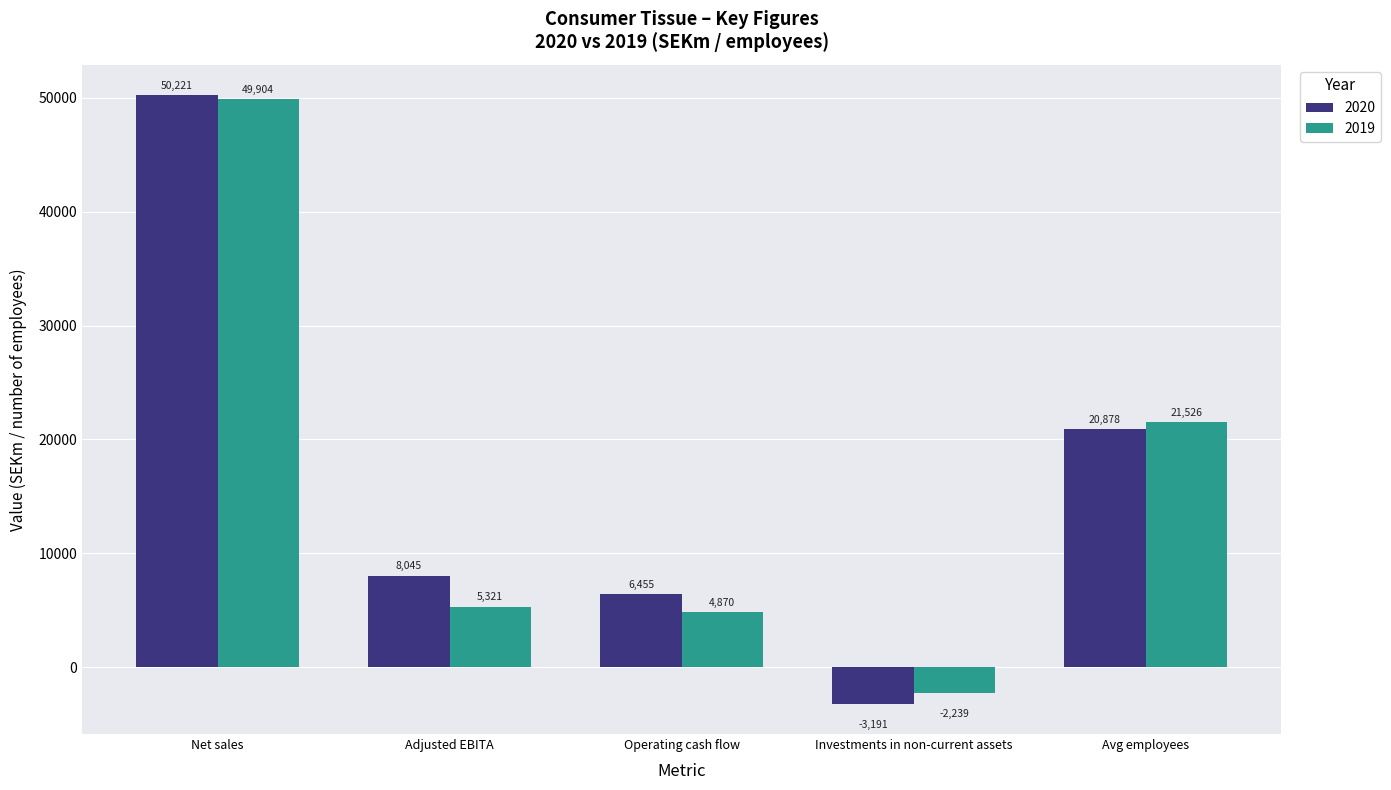

How many values in the 2019 series are below 5321?

2